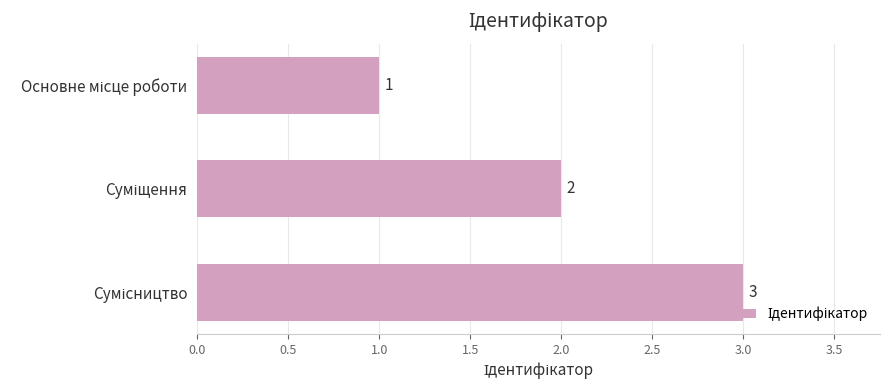

What is the average value?

2